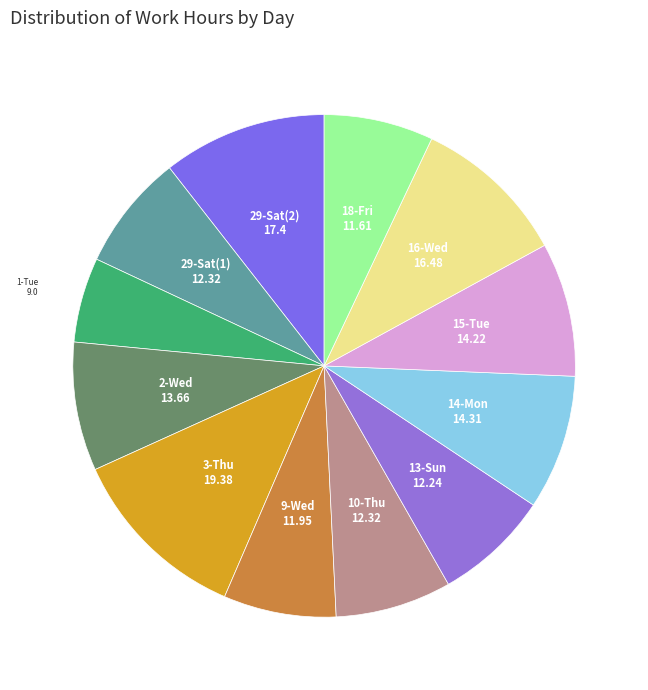

Is there a majority slice in this chart?

No